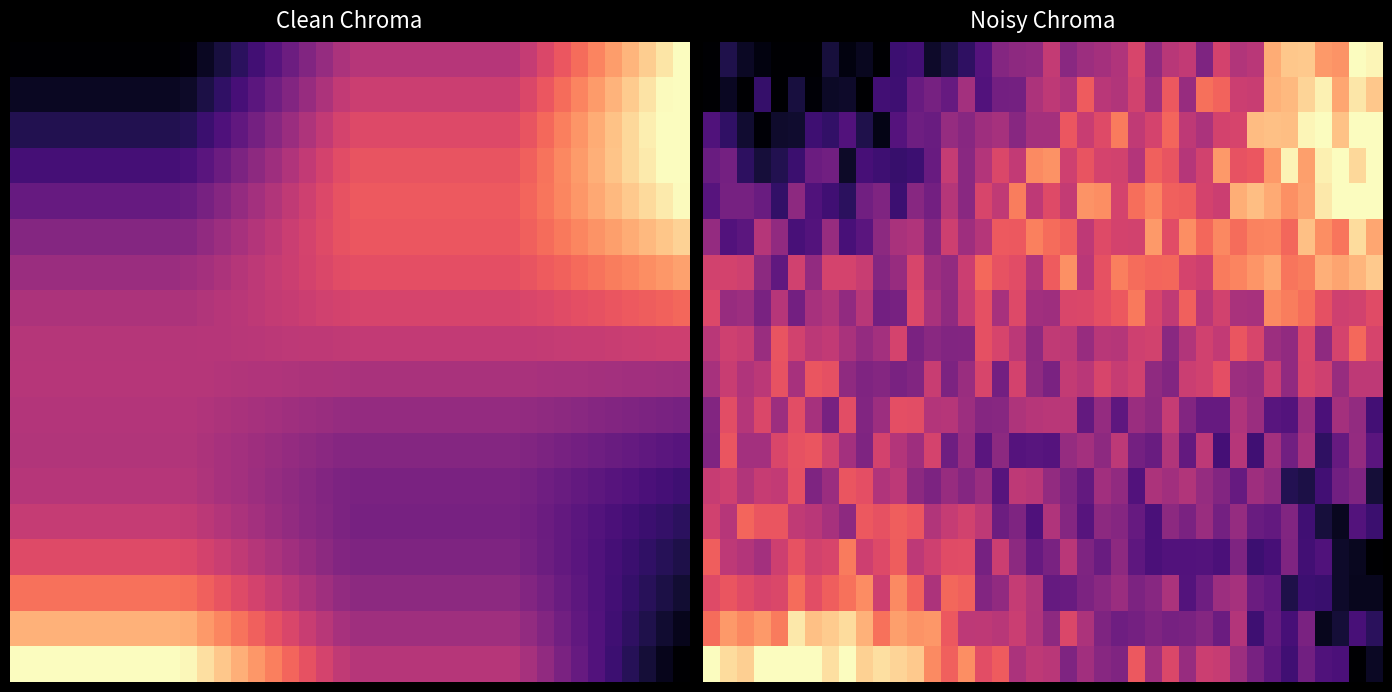

Which label corresponds to the largest value in the chart?

38